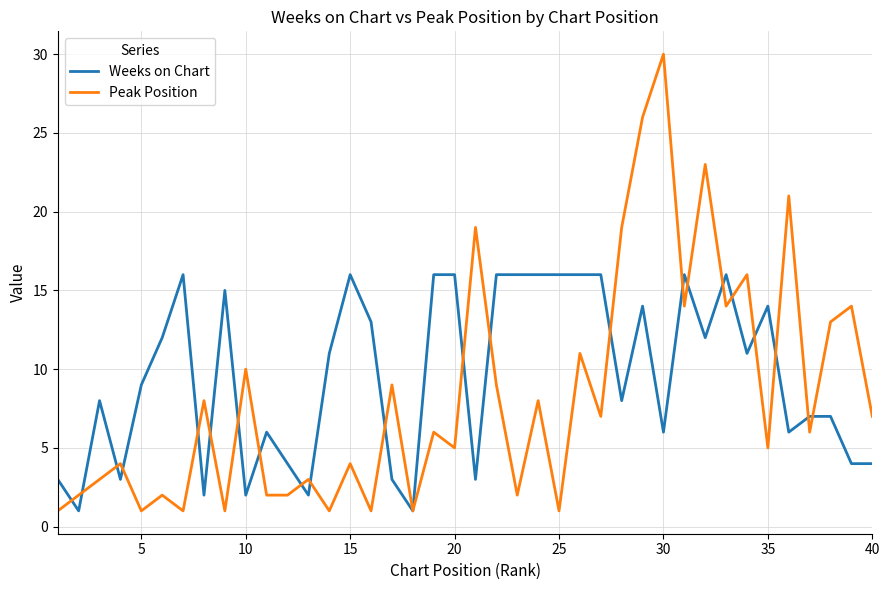

Which series has the widest spread of values?

Peak Position